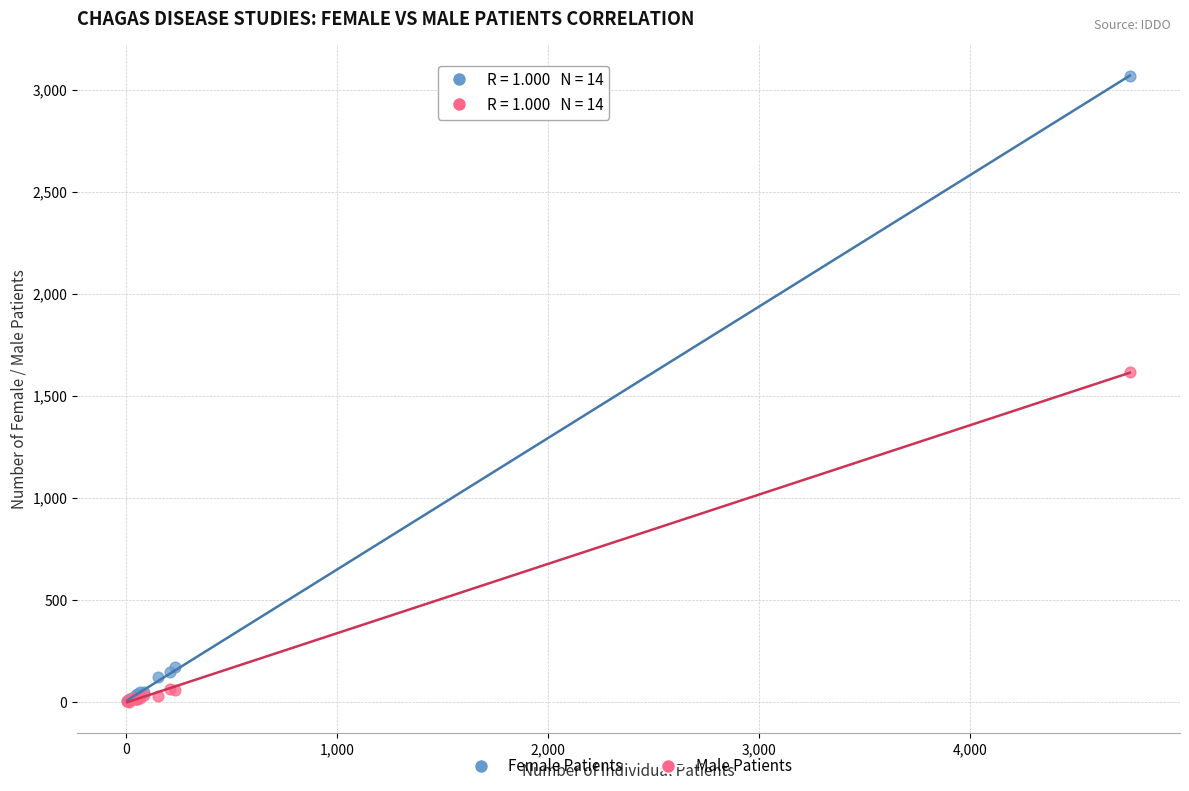

In the Female Patients series, what Y value is closest to 1534?

172